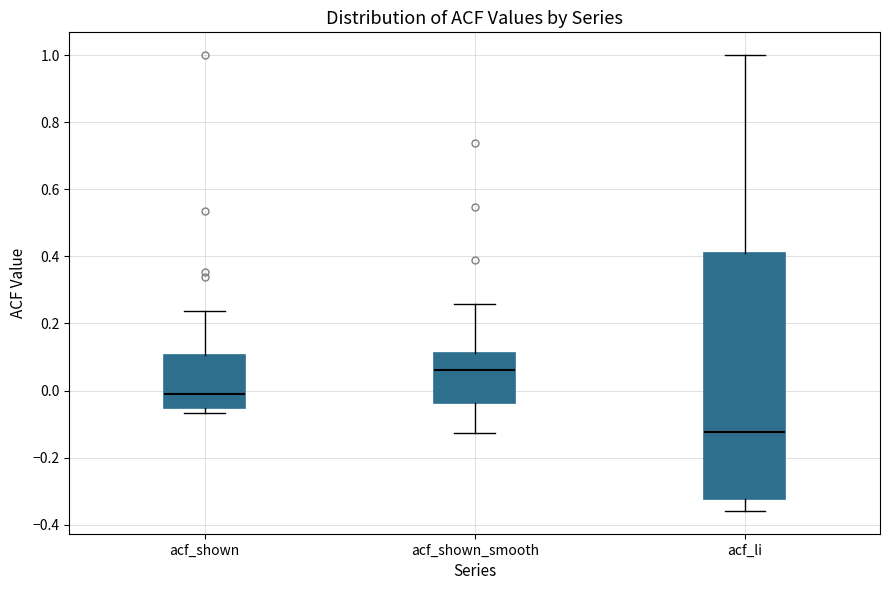

Which box has the lowest median line?

acf_li